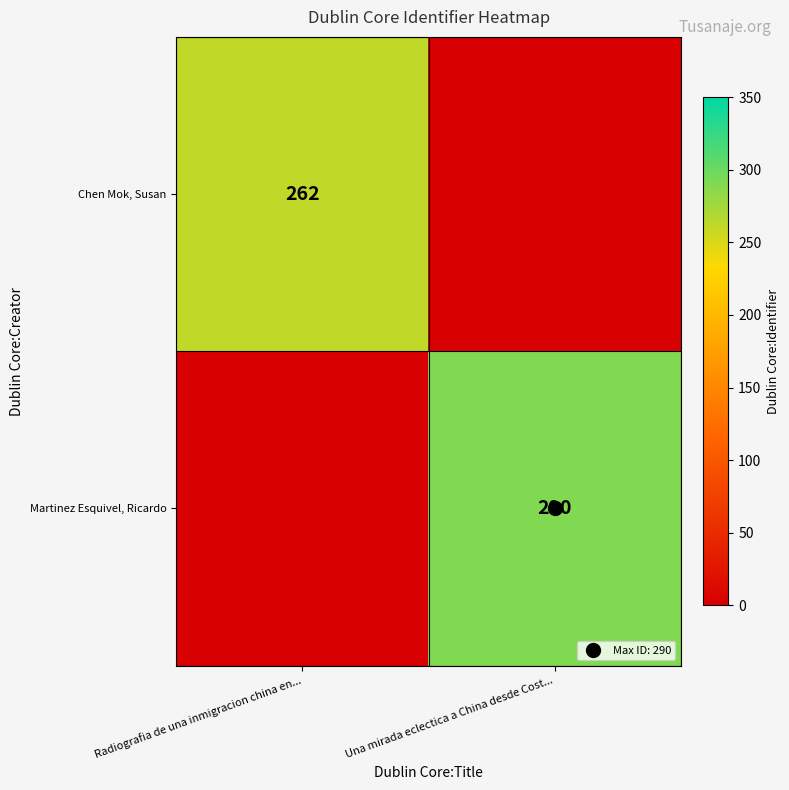

Between Una mirada eclectica a China desde Cost... and Radiografia de una inmigracion china en..., which is larger?

Radiografia de una inmigracion china en...